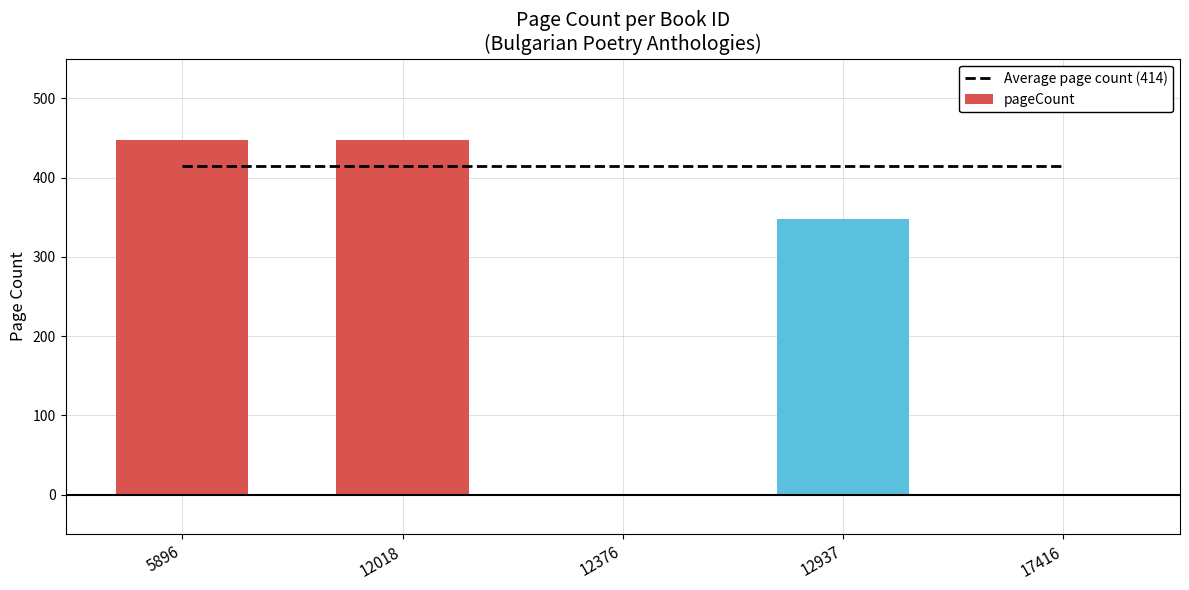

At which label does pageCount reach its peak?

5896